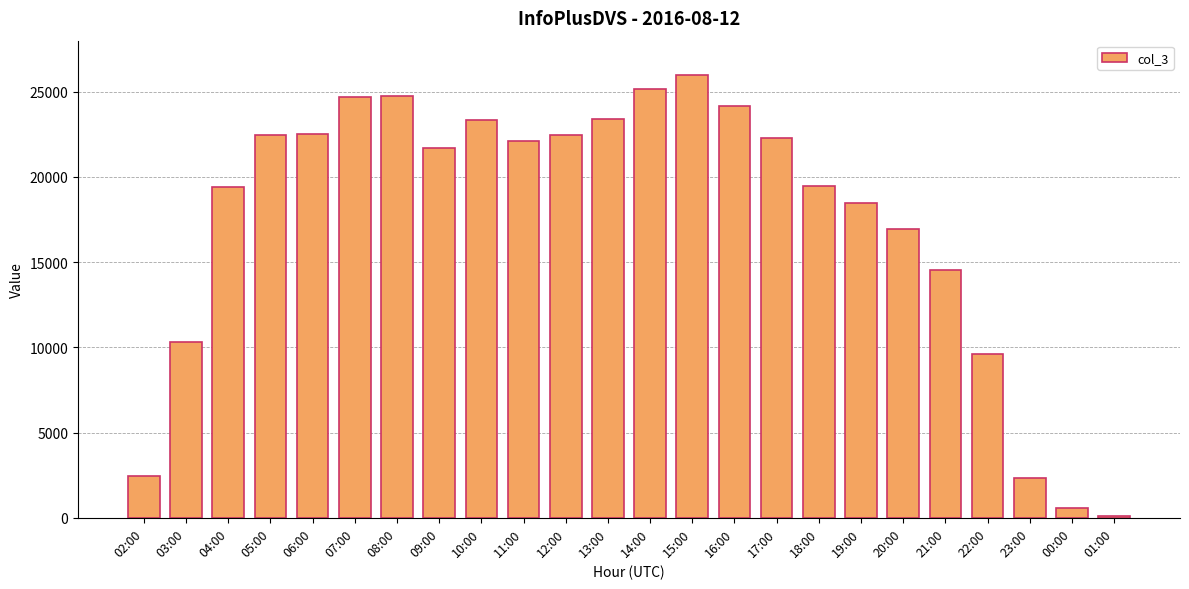

Is it true that the value at 08:00 is 24758?

True